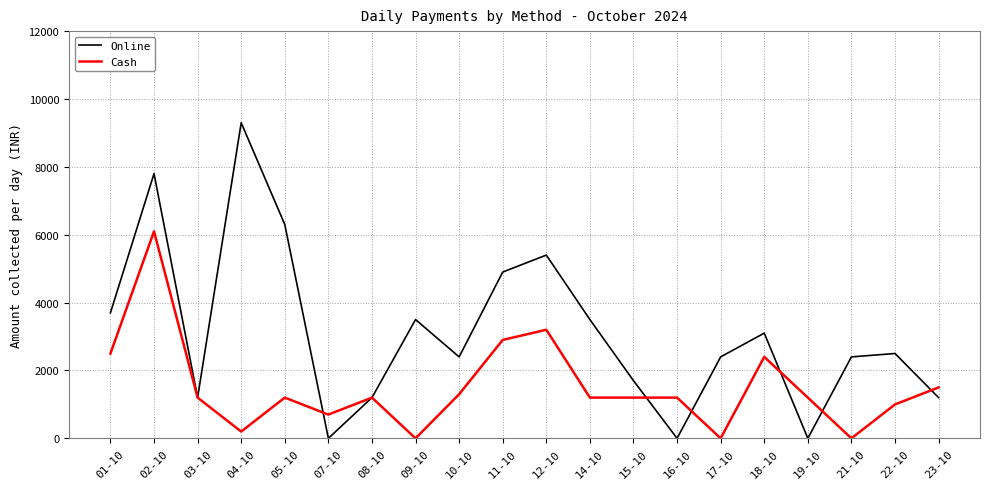

True or false: Online has more than 1 interior local peaks.

True